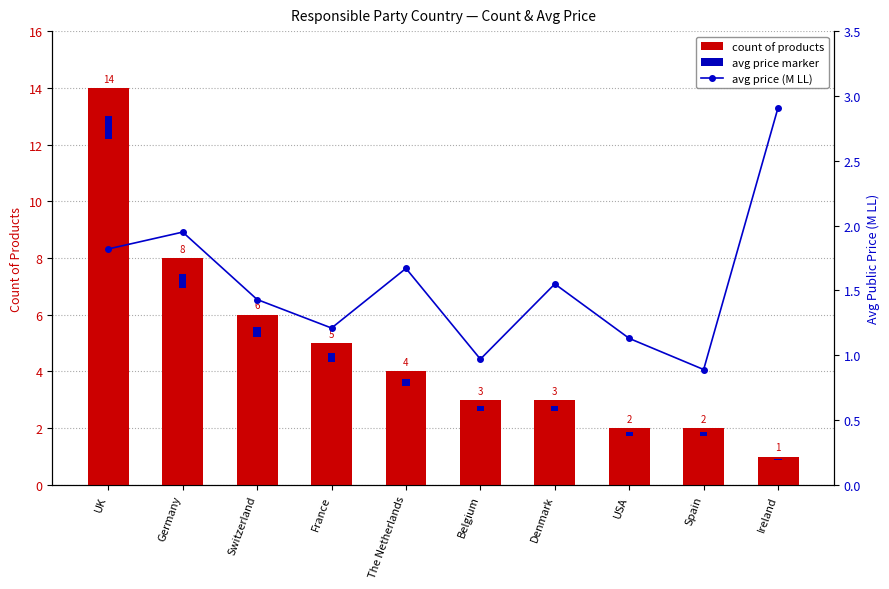

How many groups of bars are there?

10